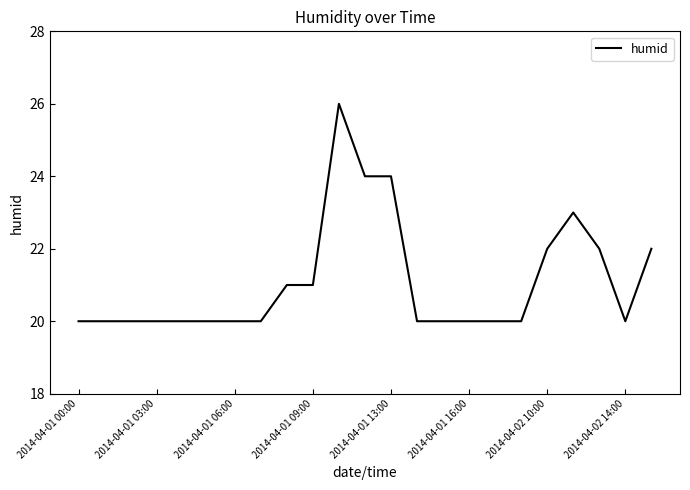

What is the minimum value shown in the chart?

20